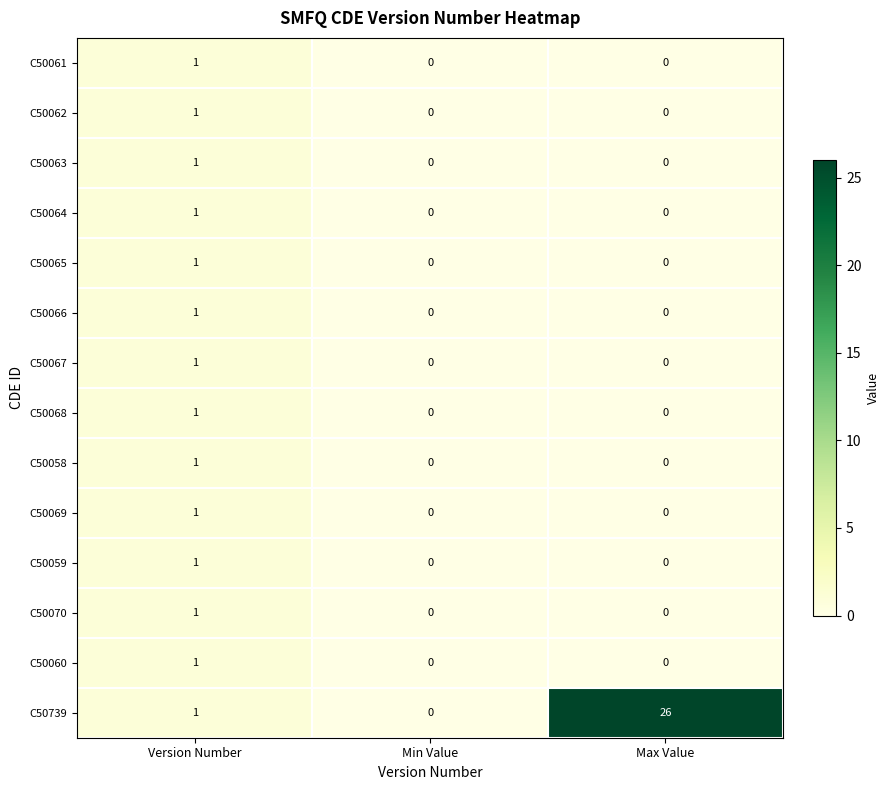

List the labels in order of C50739 value, smallest first.

Min Value, Version Number, Max Value